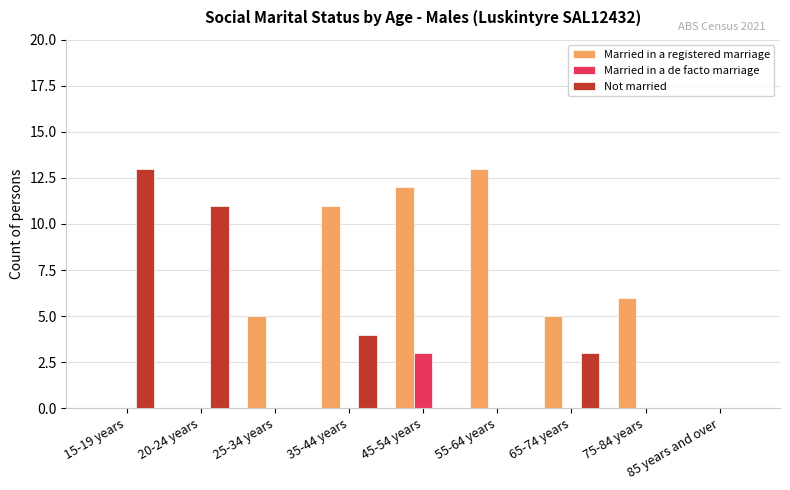

How many categories are shown in the chart?

9